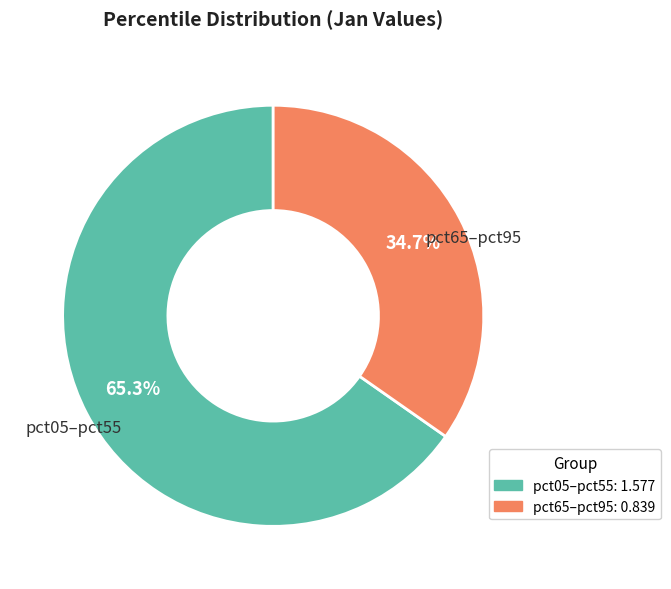

Count the number of slices in the pie.

2